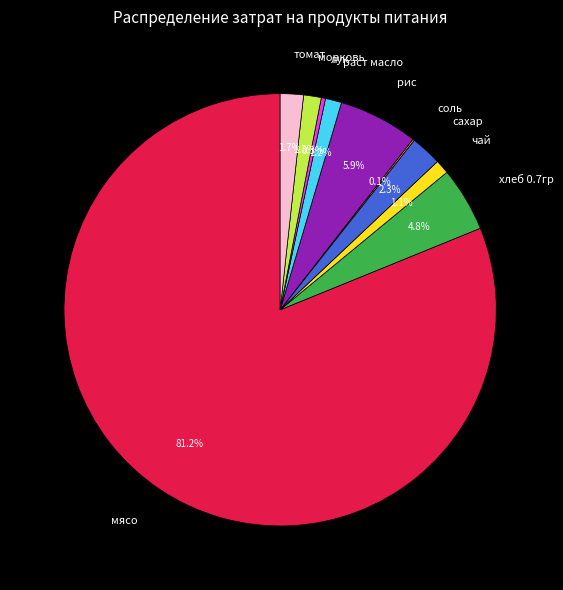

Which has a higher value, рис or хлеб 0.7гр?

рис